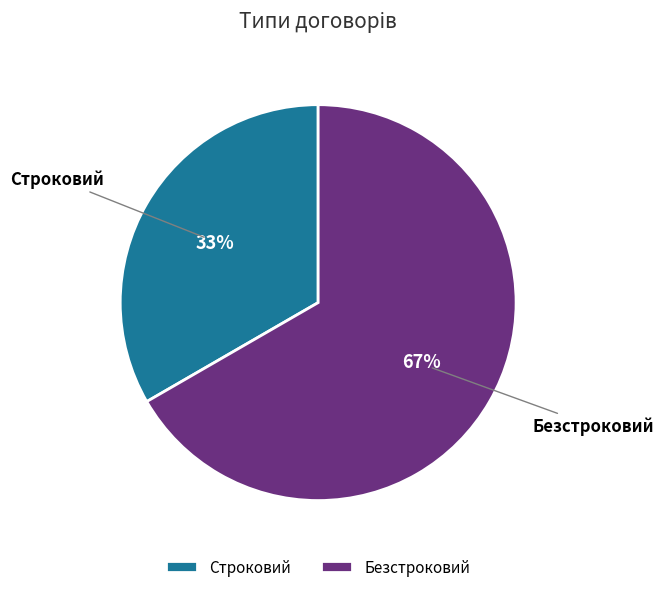

Which has a higher value, Безстроковий or Строковий?

Безстроковий